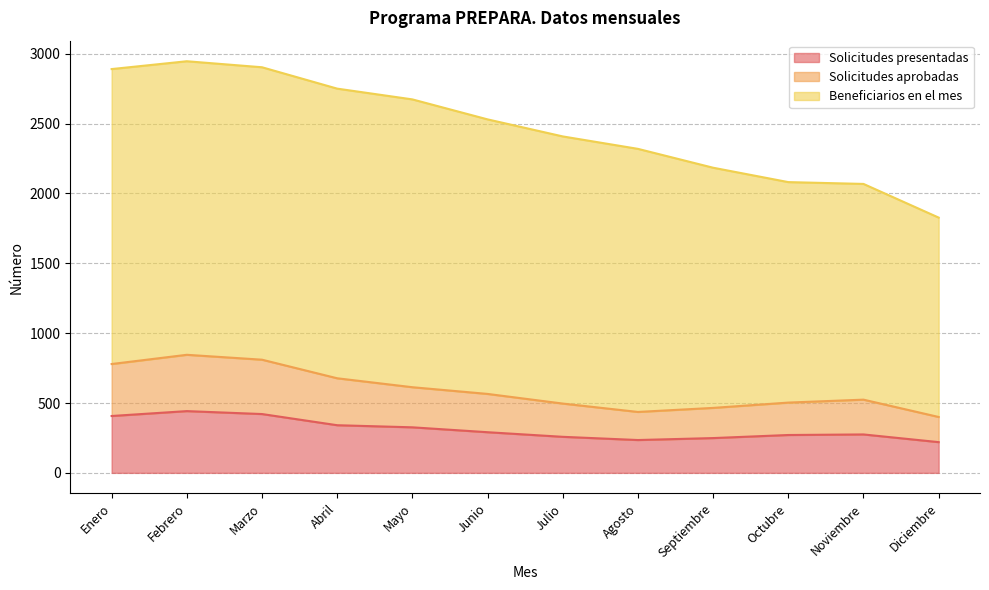

What are all the series names shown in the legend?

Solicitudes presentadas, Solicitudes aprobadas, Beneficiarios en el mes